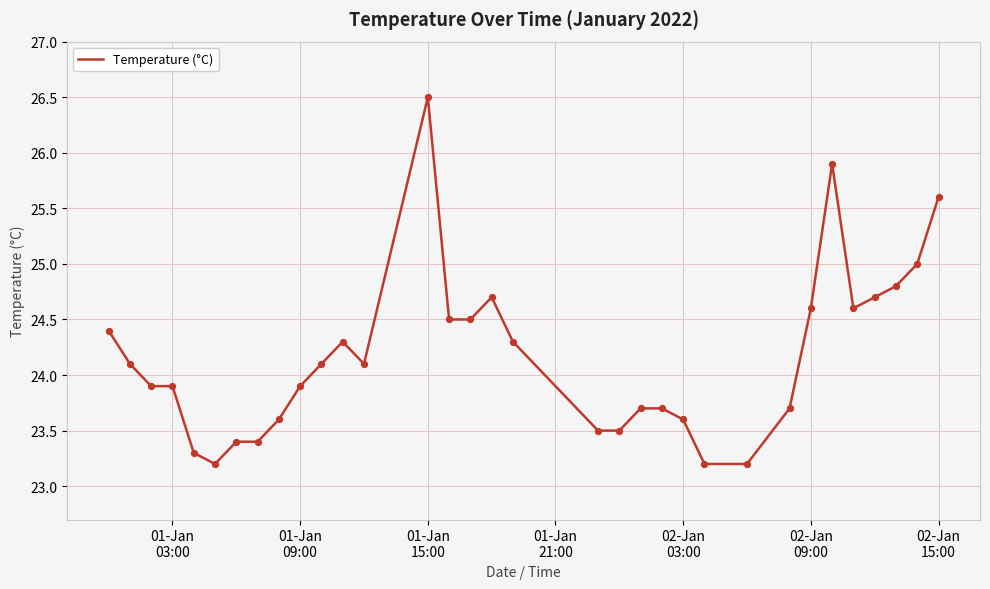

What is the greatest value displayed?

26.5